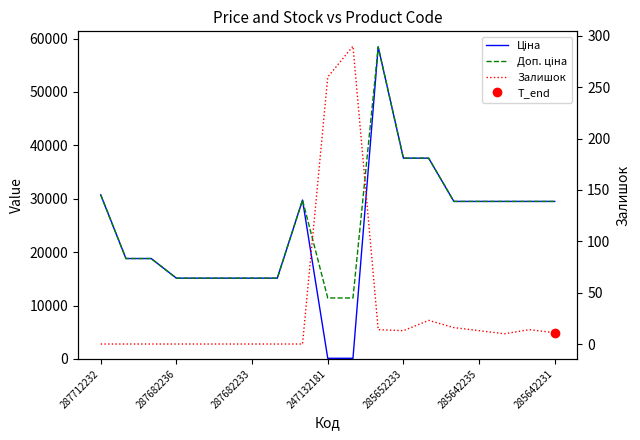

Which series has the widest spread of values?

Ціна